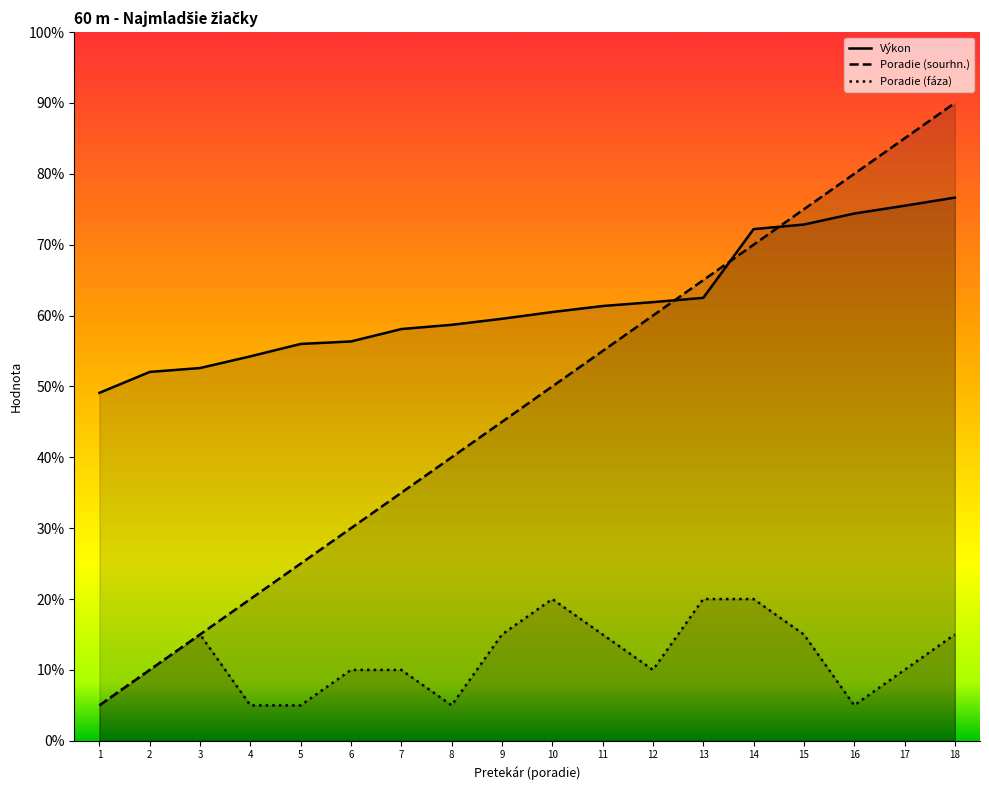

In Poradie (fáza), how many points are lower than both neighbors (excluding endpoints)?

3